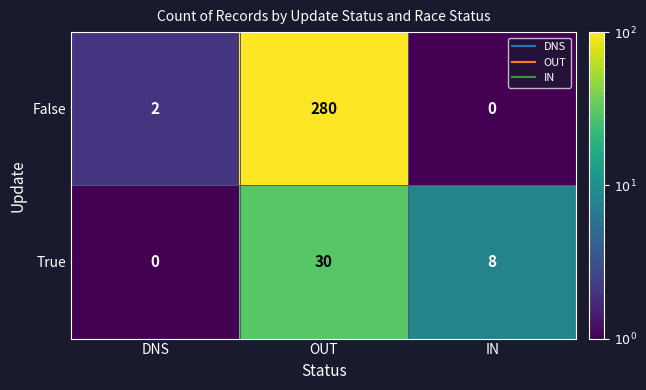

At which label does True first exceed 8?

OUT